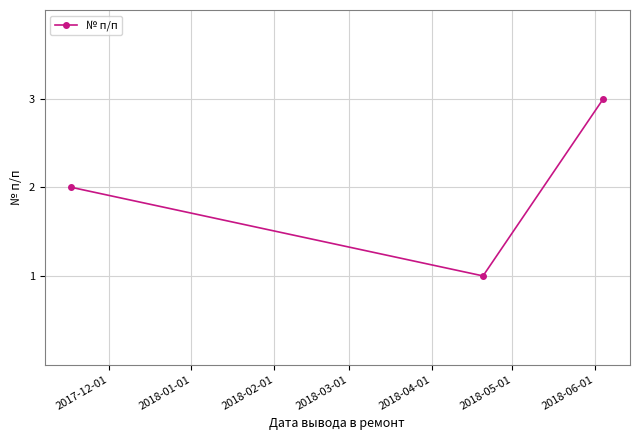

What is the maximum value shown in the chart?

3